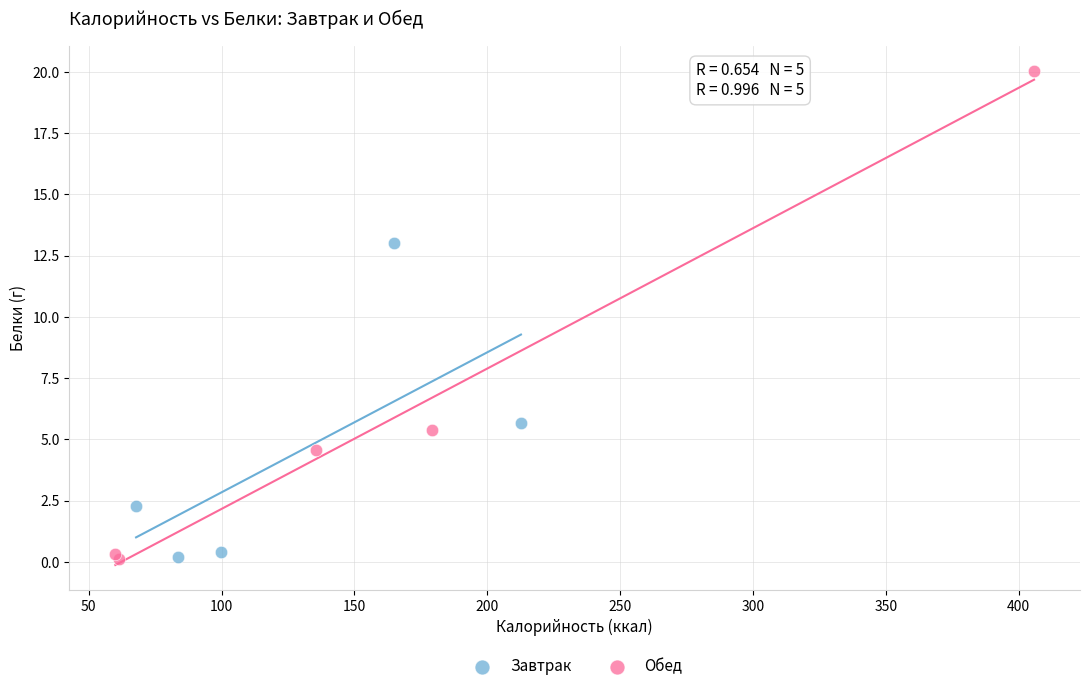

Which series reaches the maximum Y coordinate?

Обед